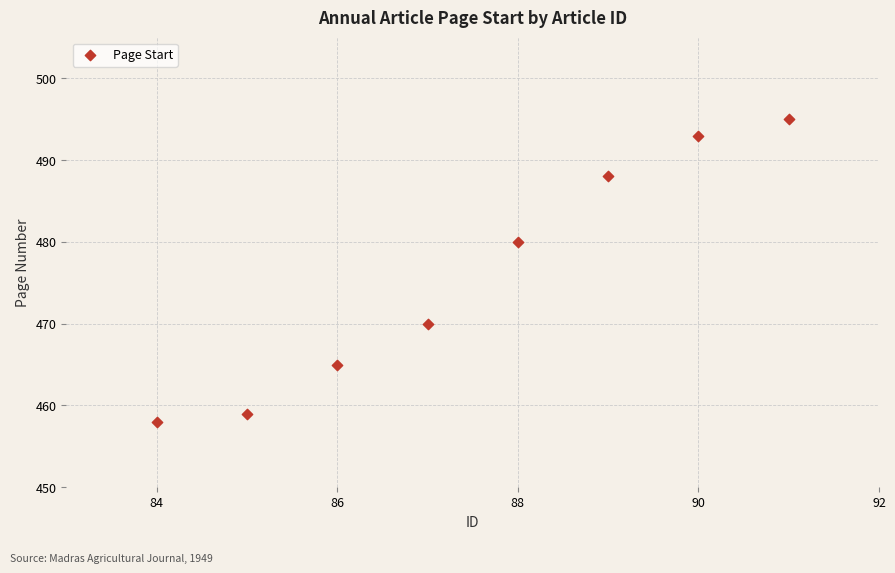

What is the average Y value?

476